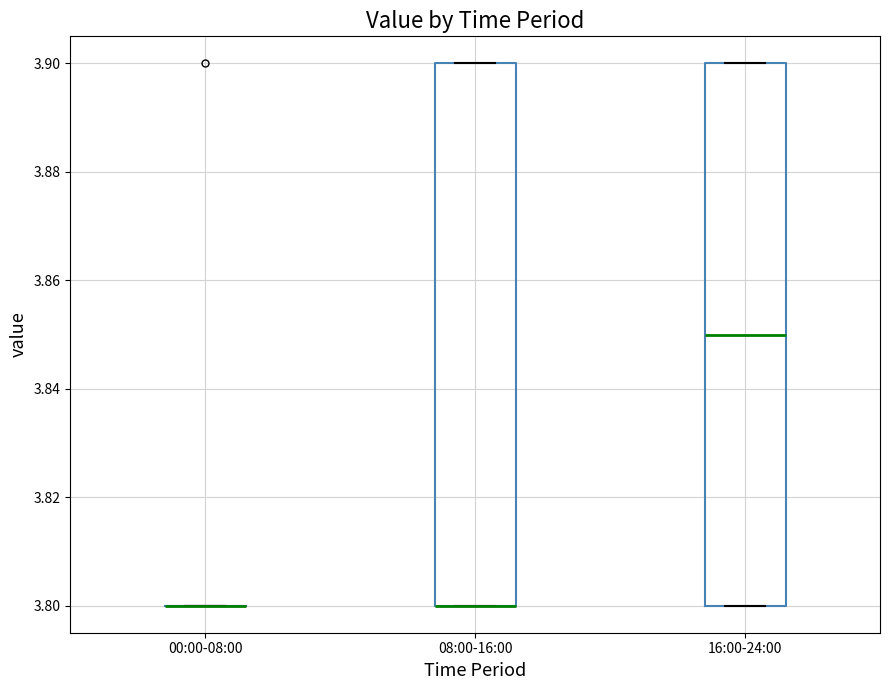

Reading left to right, transcribe this box plot: for each box, give where its median line is, the range the box spans, and where its two whiskers end, as read against the y-axis. The values are not printed on the chart, so give them approximately, as read against the axis.

00:00-08:00: box collapsed to a line at 3.80, whiskers 3.80 to 3.80
08:00-16:00: median 3.80 (drawn on the box's lower edge), box 3.80 to 3.90, whiskers 3.80 to 3.90
16:00-24:00: median 3.85, box 3.80 to 3.90, whiskers 3.80 to 3.90